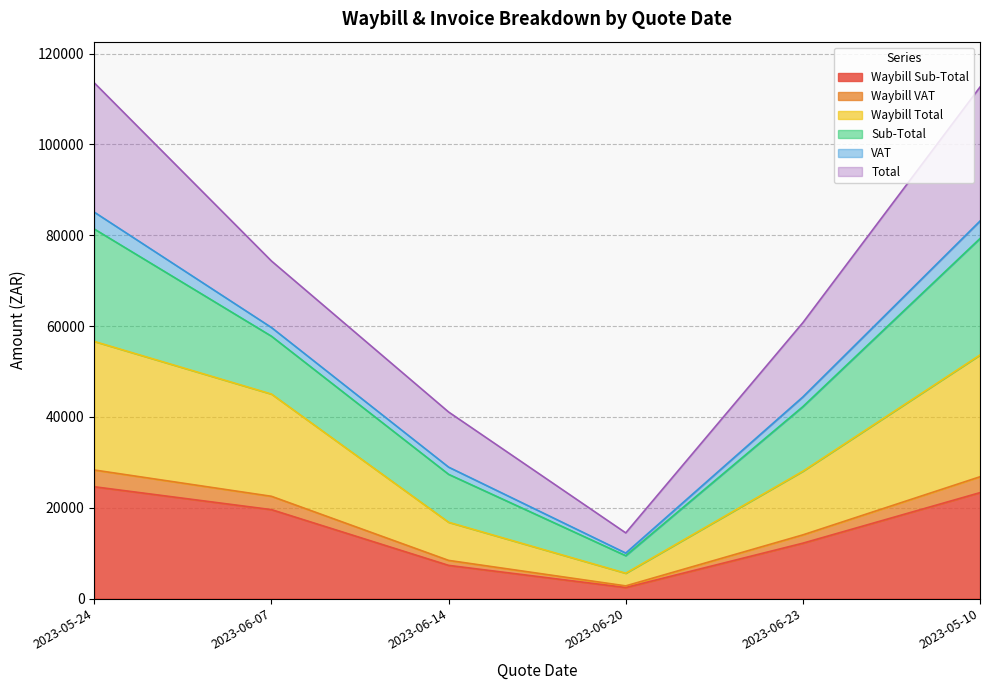

What are all the series names shown in the legend?

Waybill Sub-Total, Waybill VAT, Waybill Total, Sub-Total, VAT, Total